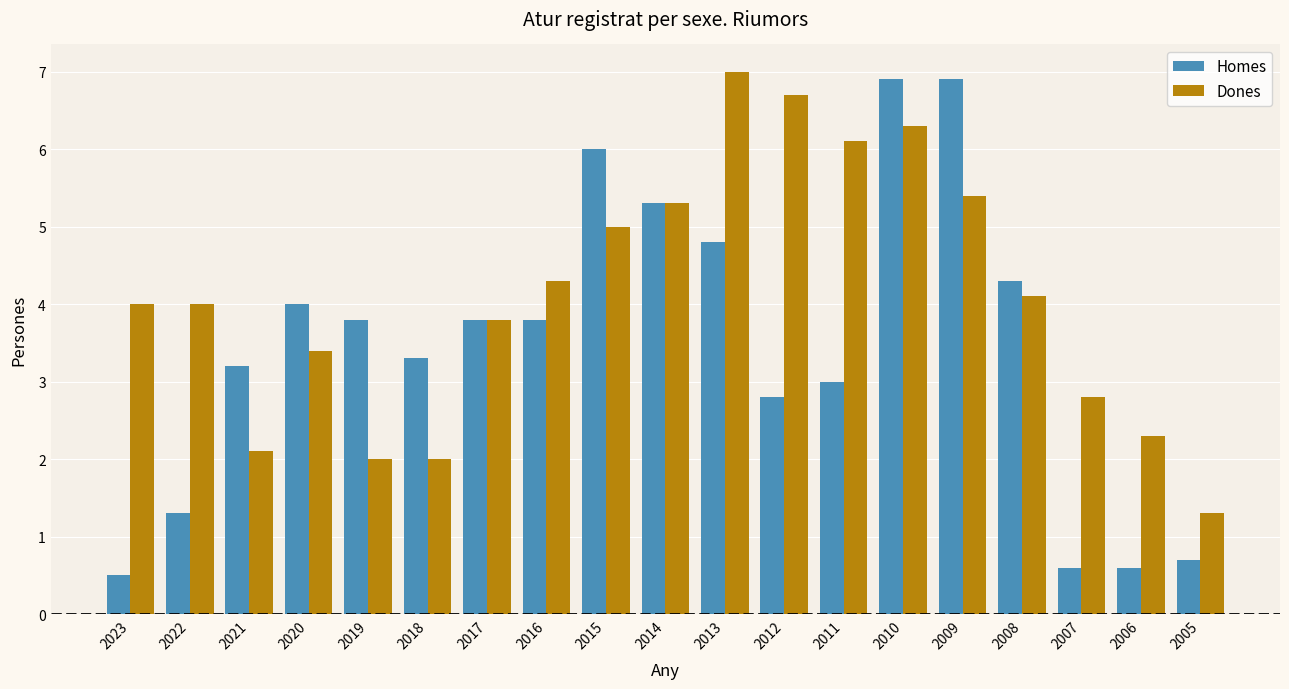

List the series in order of their overall mean, lowest first.

Homes, Dones